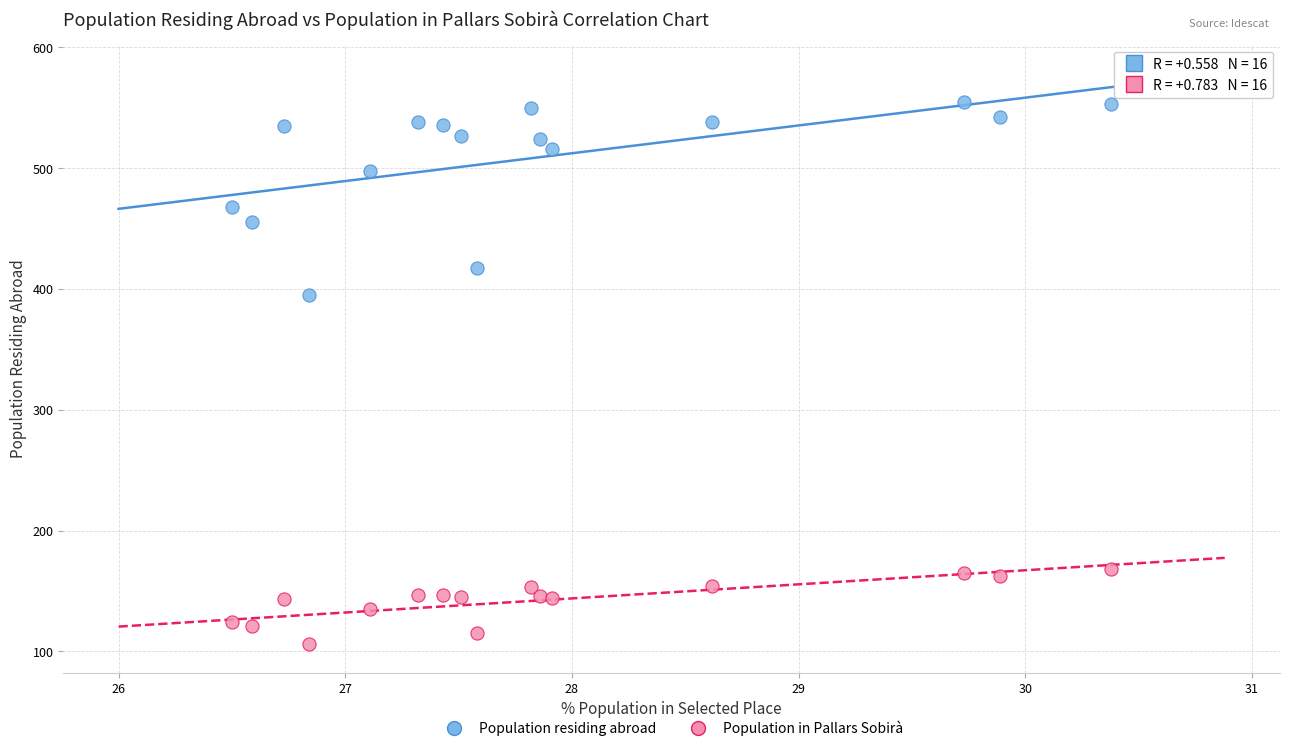

Which series contains the highest Y value?

Population residing abroad